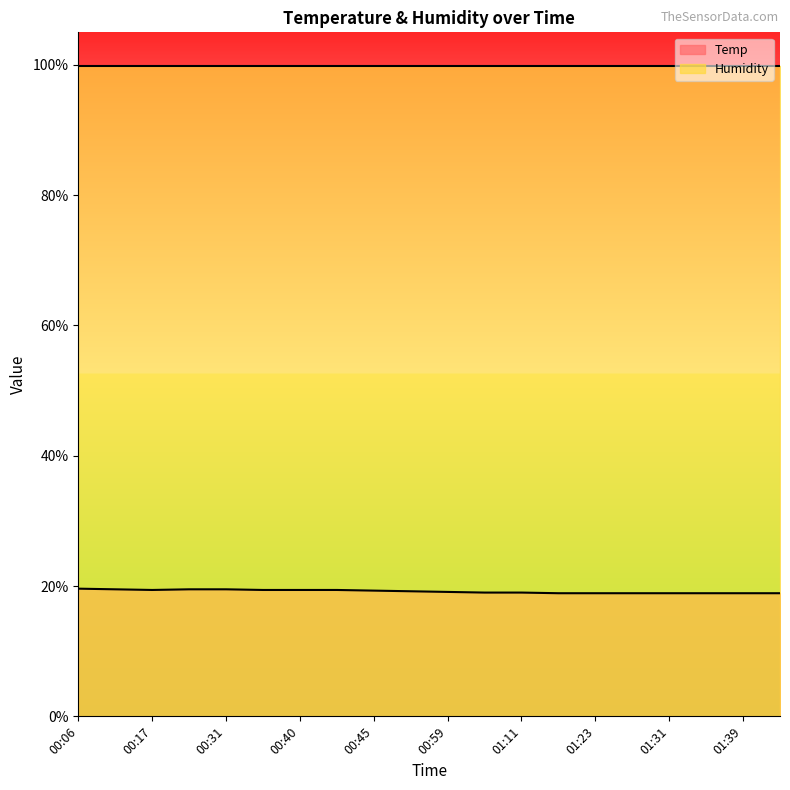

Does the chart have visible grid lines?

No